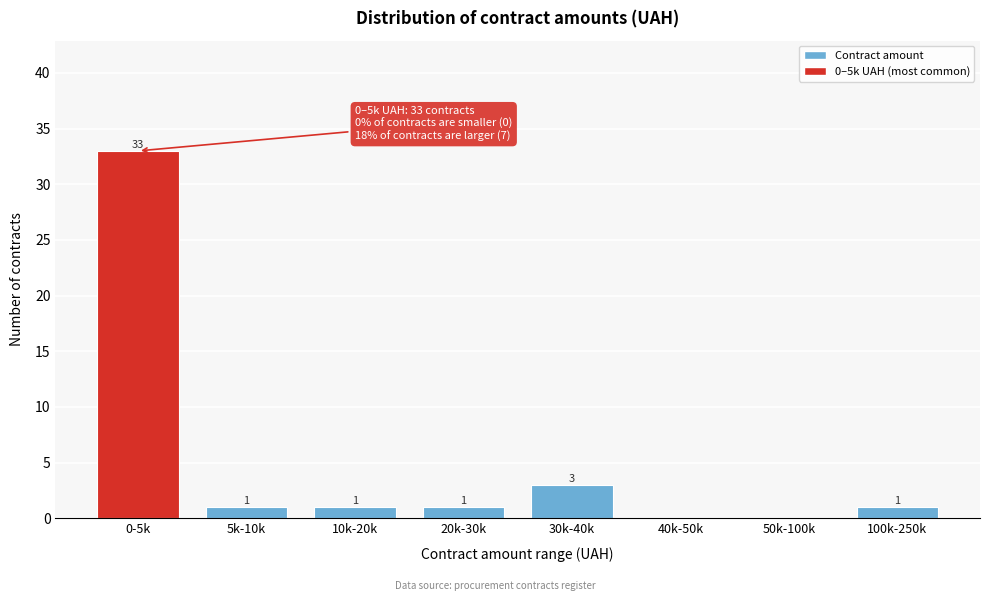

Reading left to right, transcribe all the data shown in this chart.

0-5k=33	5k-10k=1	10k-20k=1	20k-30k=1	30k-40k=3	40k-50k=0	50k-100k=0	100k-250k=1